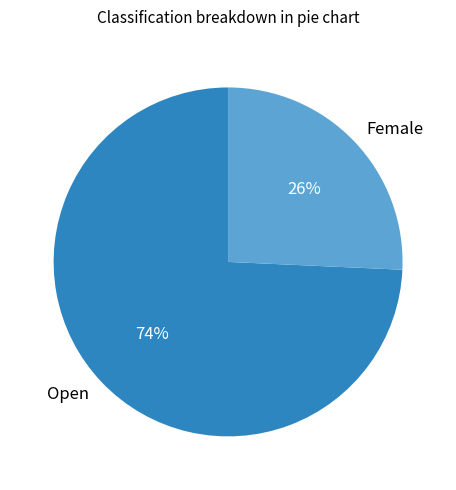

To the nearest percent, what is the average slice percentage?

50%